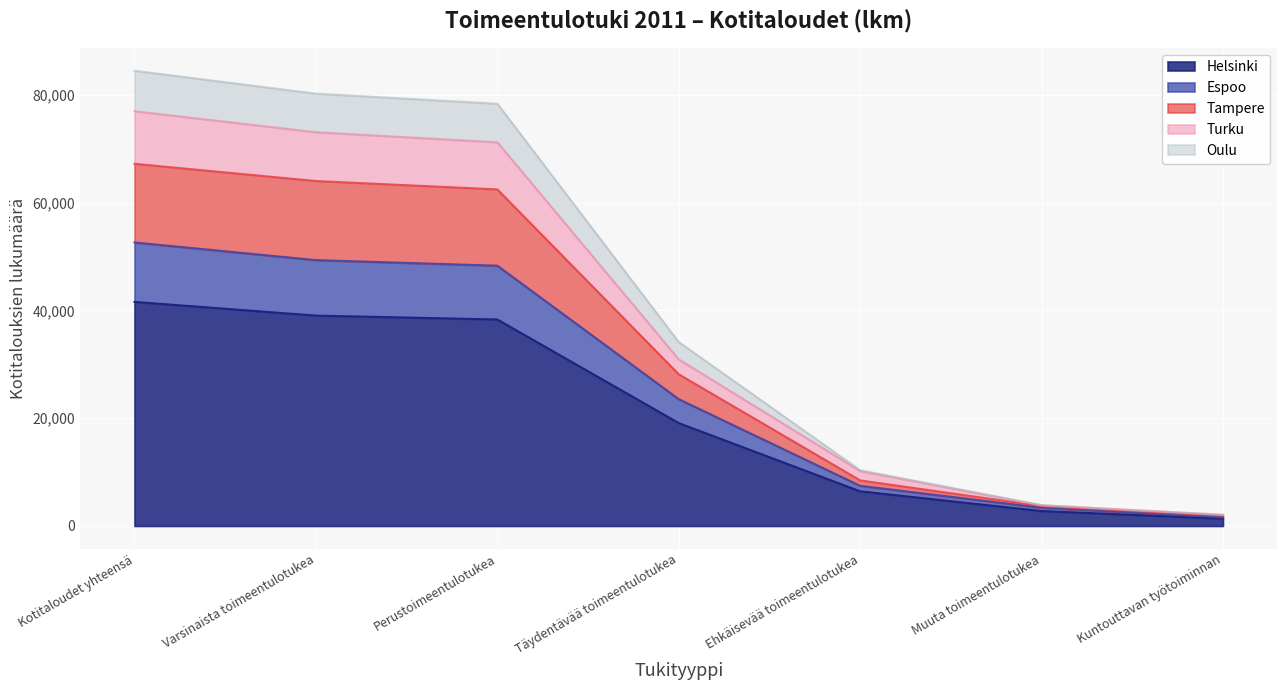

Which has a higher value, Varsinaista toimeentulotukea or Kotitaloudet yhteensä?

Kotitaloudet yhteensä